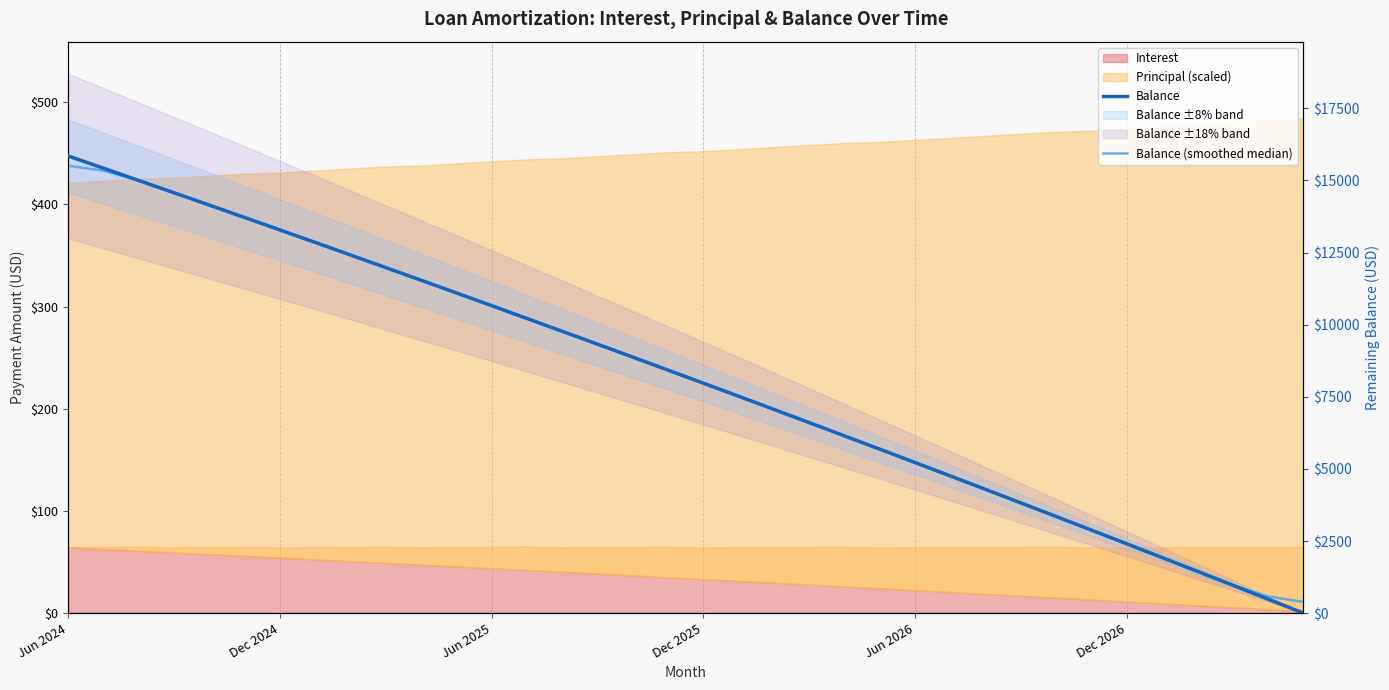

How many lines are shown in the chart?

2